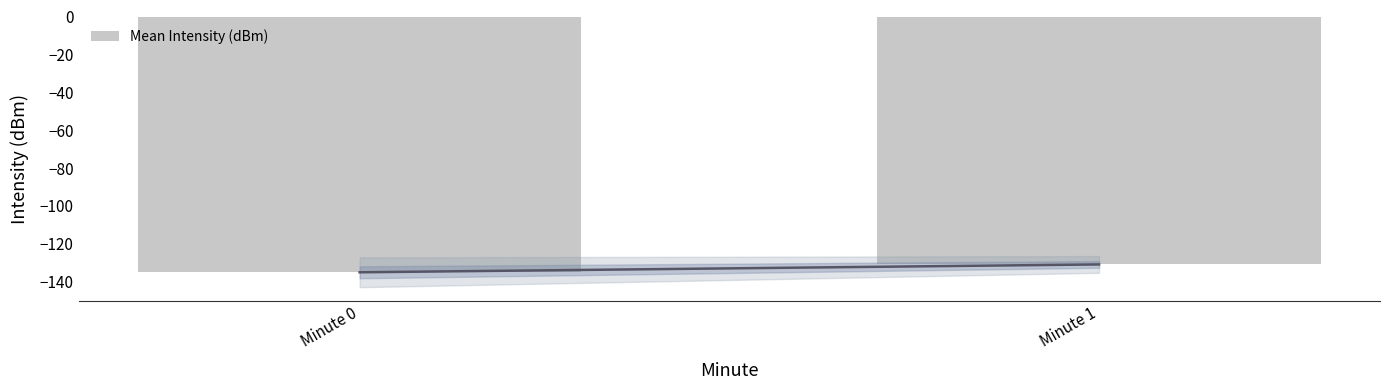

Reading left to right, list all the values displayed in this chart.

-135.0	-130.9